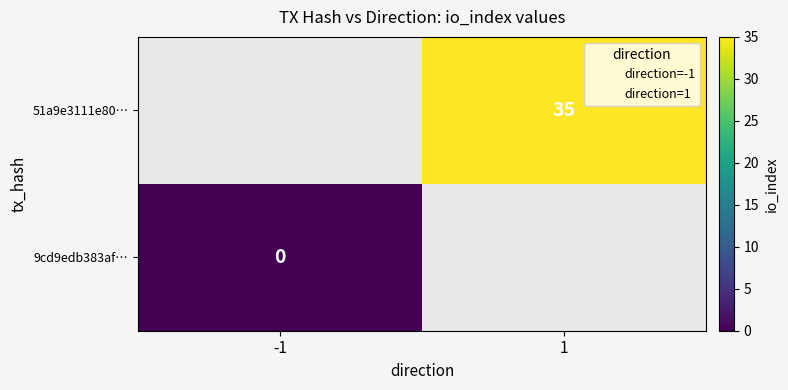

What is the maximum value shown in the chart?

35.0